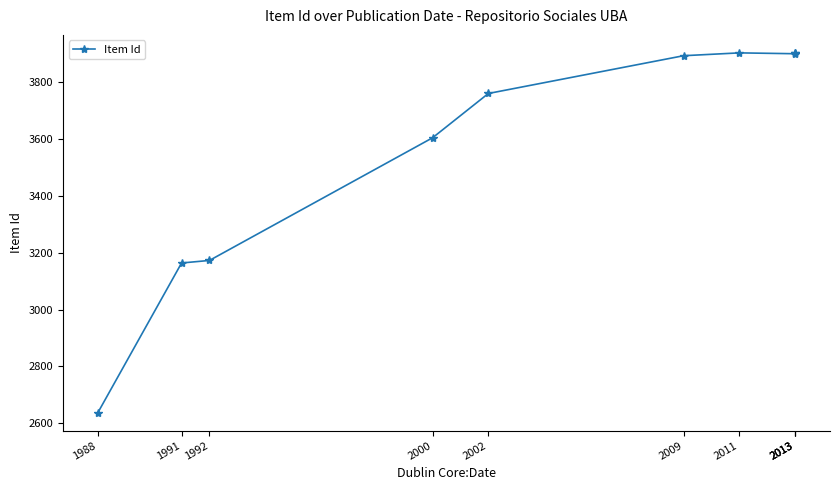

At which category does the data reach its first local valley?

2013